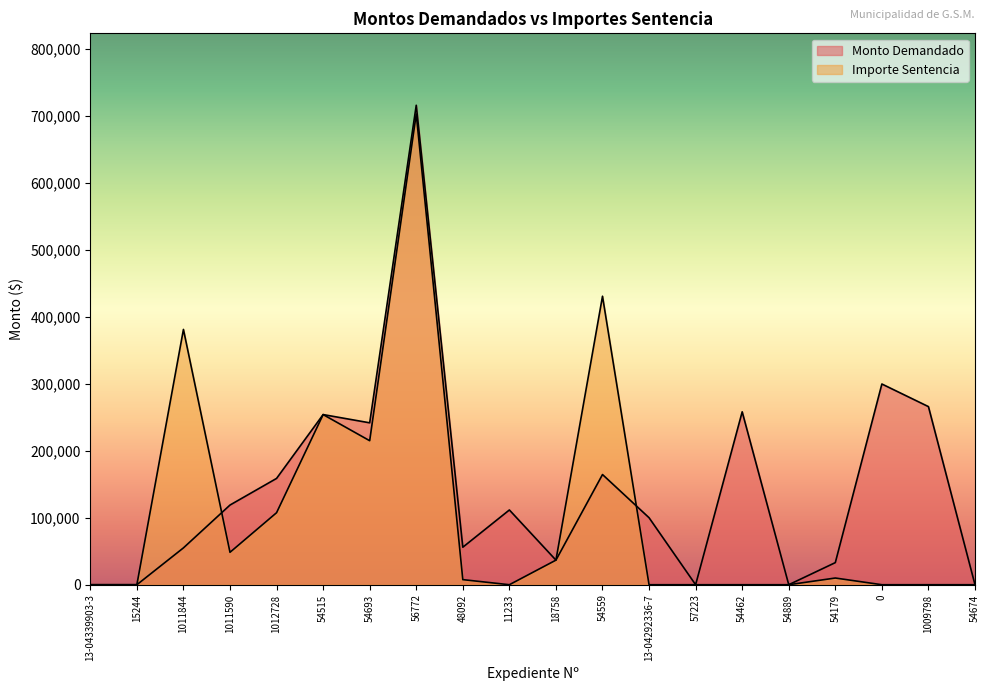

Reading left to right, list all the values displayed in this chart.

Monto Demandado: 0.0	0.0	55000.0	118950.0	158700.0	254014.0	241712.0	715812.0	56000.0	111599.6	36700.0	164500.0	100000.0	0.0	258150.0	0.0	33000.0	299663.0	265900.0	0.0
Importe Sentencia: 0.0	0.0	381140.0	48404.0	107500.0	254014.0	215000.0	702734.0	7600.0	0.0	36700.0	430709.0	0.0	0.0	0.0	0.0	10000.0	0.0	0.0	0.0